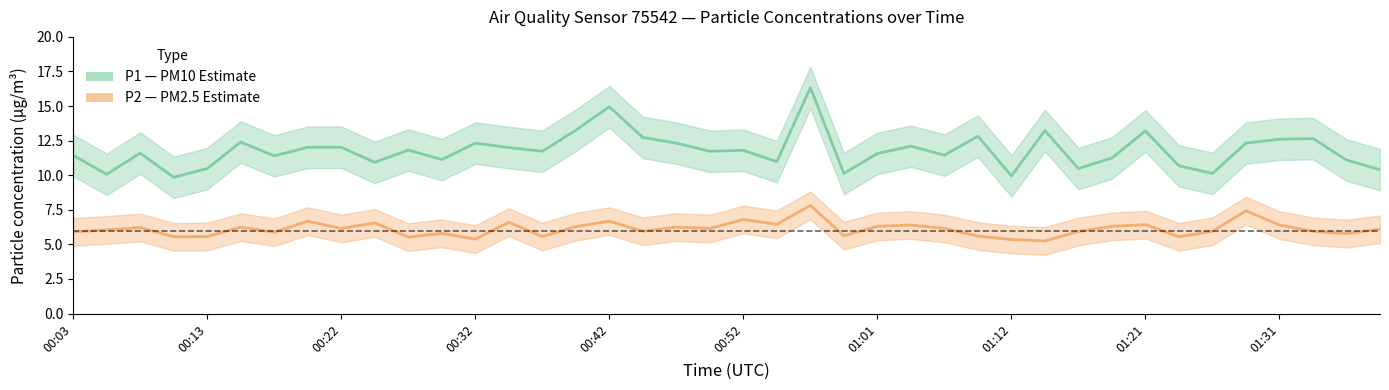

Rank the series by their average value, from highest to lowest.

P1 (PM10), P2 (PM2.5)